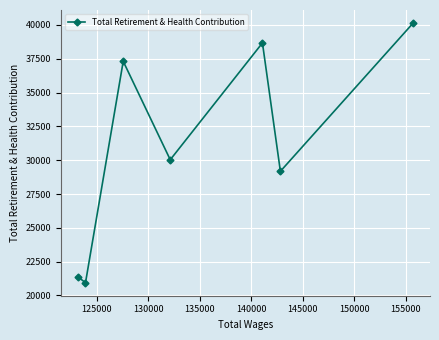

How many values are below 30032?

3